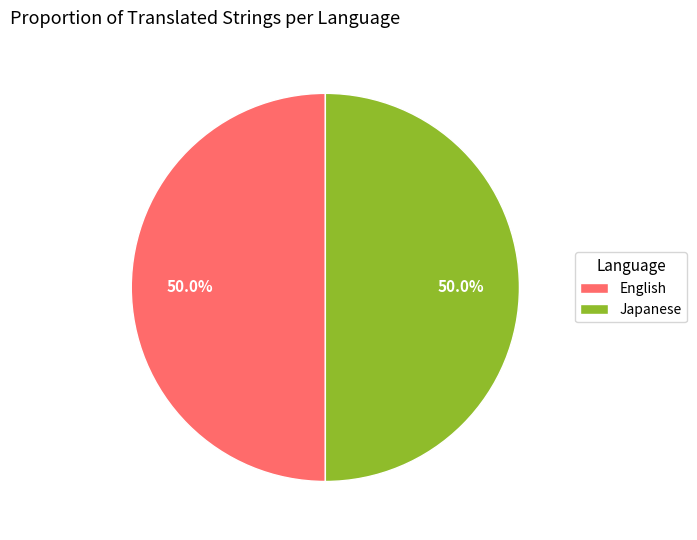

The English slice represents 61% of the pie. True or false?

False